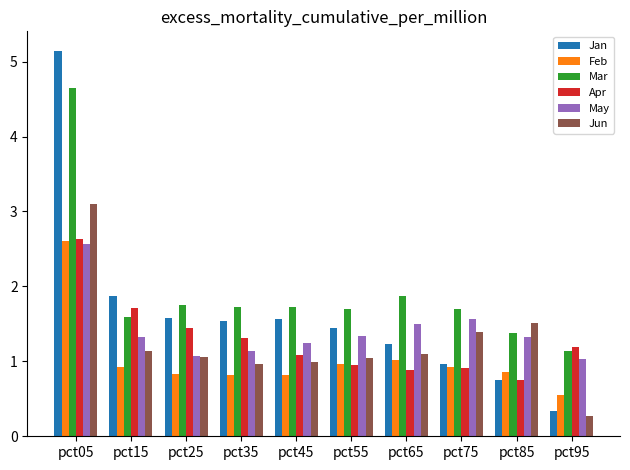

What is the lowest value of the Jun series?

0.3